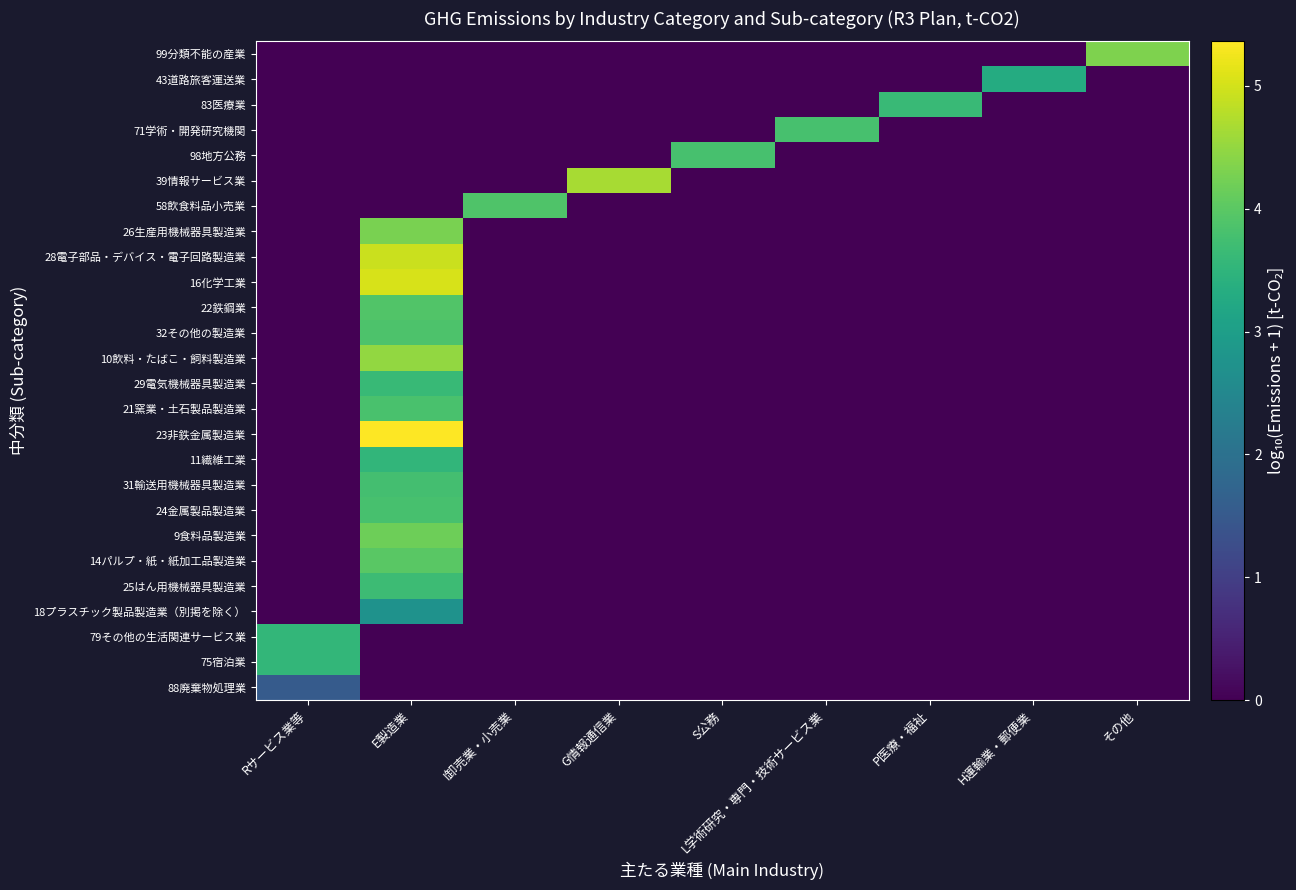

How many distinct data groups are displayed?

26